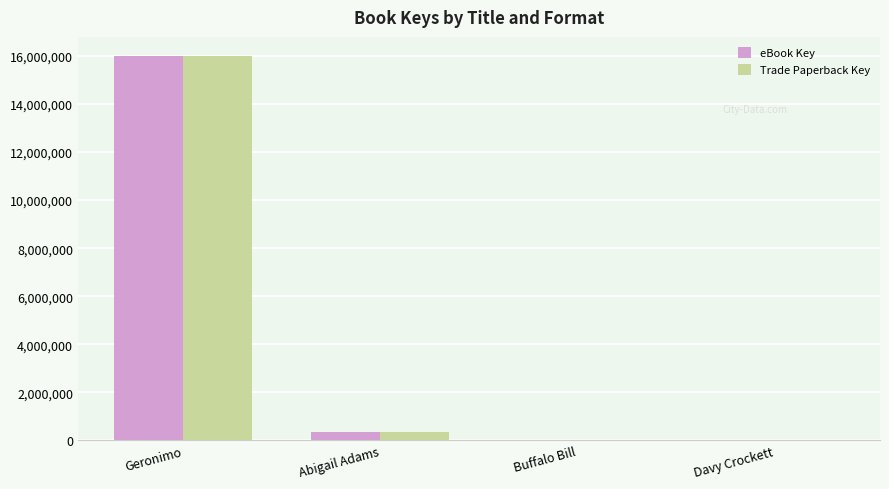

Is it true that Trade Paperback Key equals 15996633 at Geronimo?

True